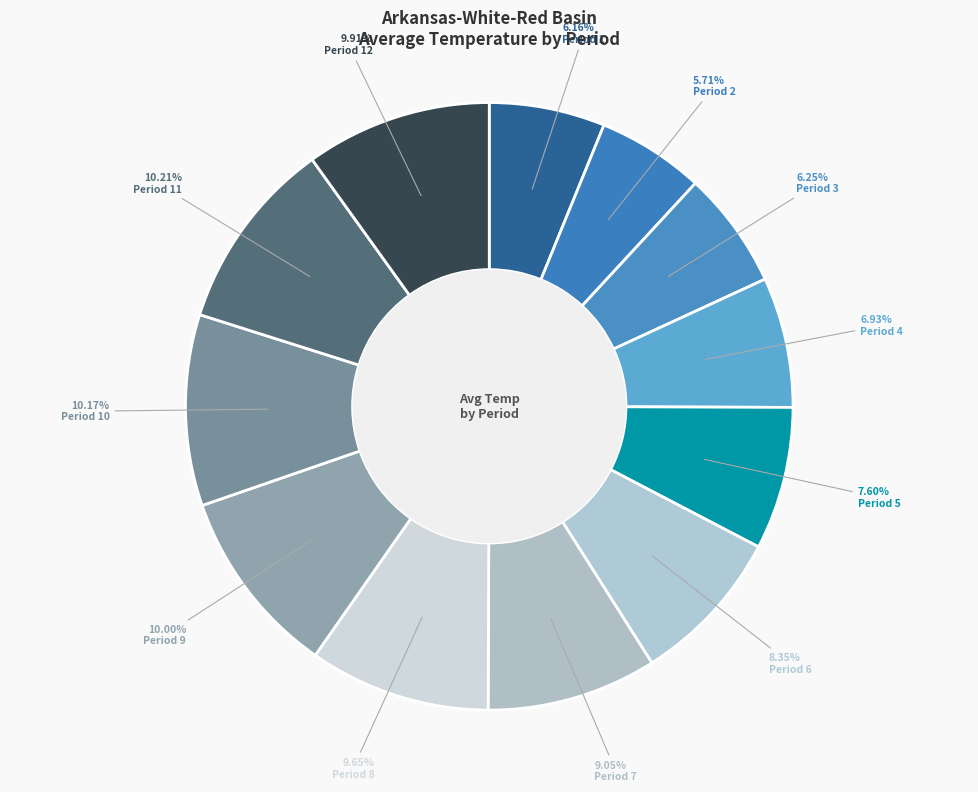

What percentage do Period 11 and Period 2 together represent?

15.9%